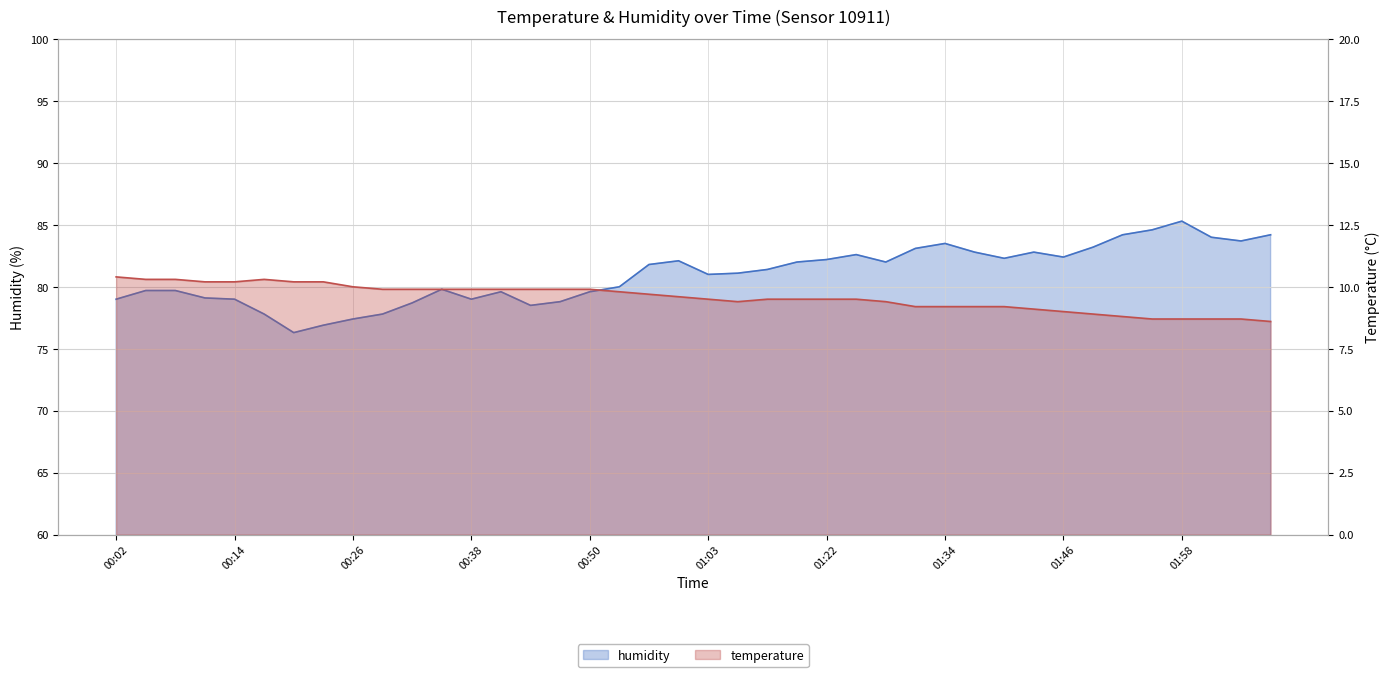

Read the temperature value at 01:31.

9.2